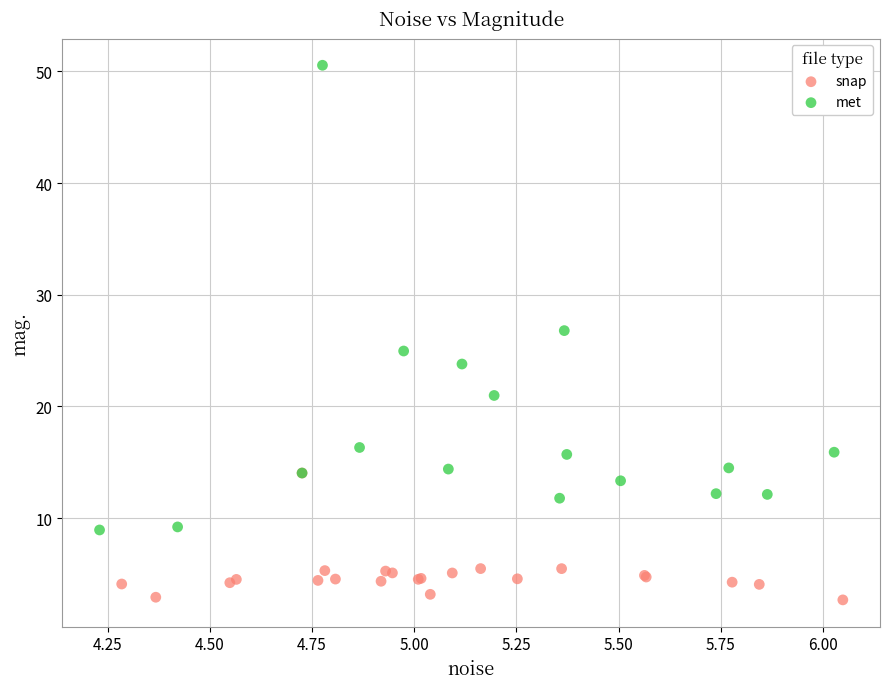

Which series has the widest spread of Y values?

met